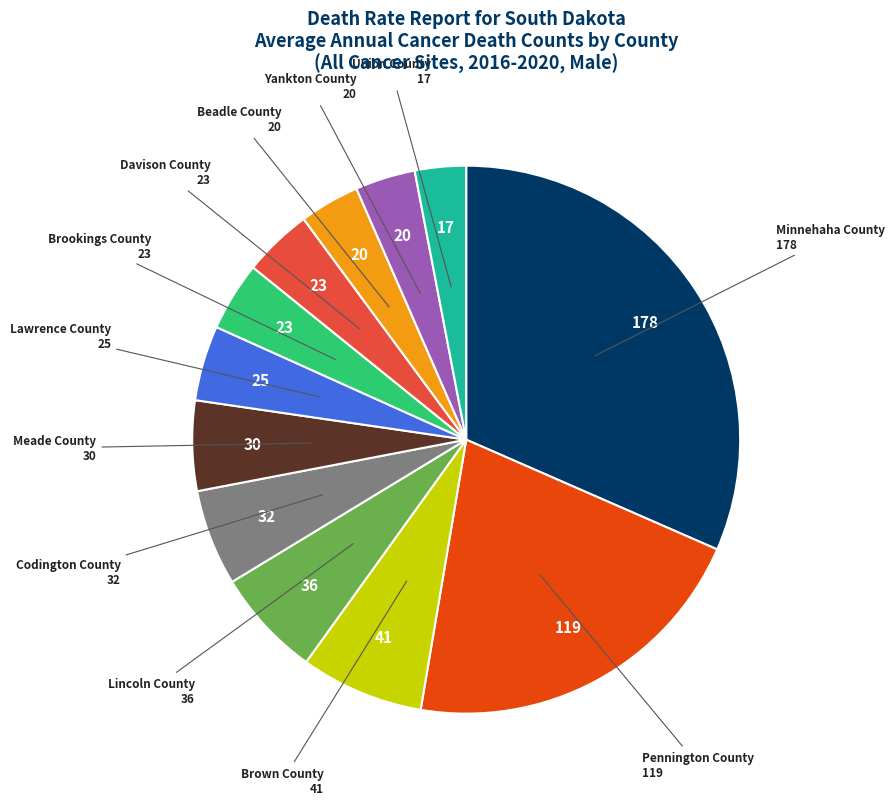

Does any single category account for the majority?

No